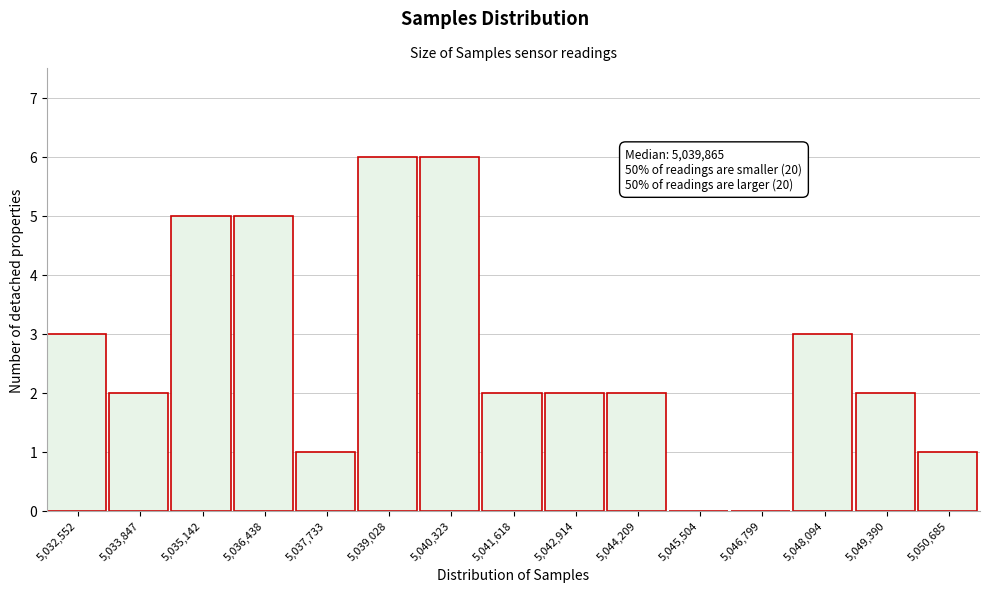

Reading left to right, extract all data points from this chart.

5,032,552=3	5,033,847=2	5,035,142=5	5,036,438=5	5,037,733=1	5,039,028=6	5,040,323=6	5,041,618=2	5,042,914=2	5,044,209=2	5,045,504=0	5,046,799=0	5,048,094=3	5,049,390=2	5,050,685=1